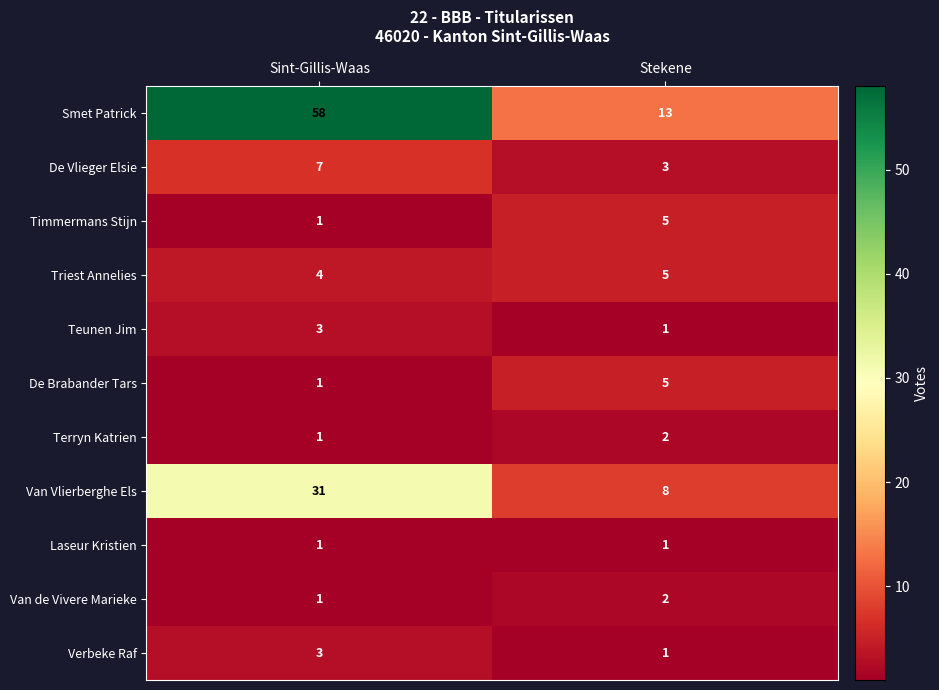

Which series has the widest spread of values?

Smet Patrick